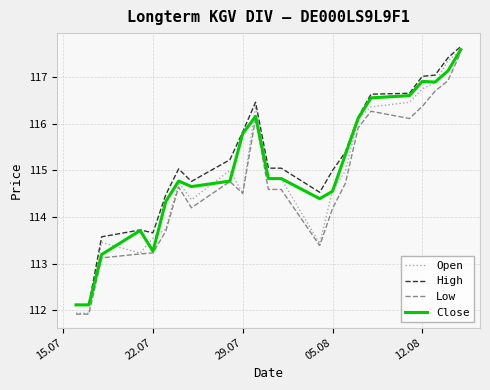

What is the highest value of the Open series?

117.6